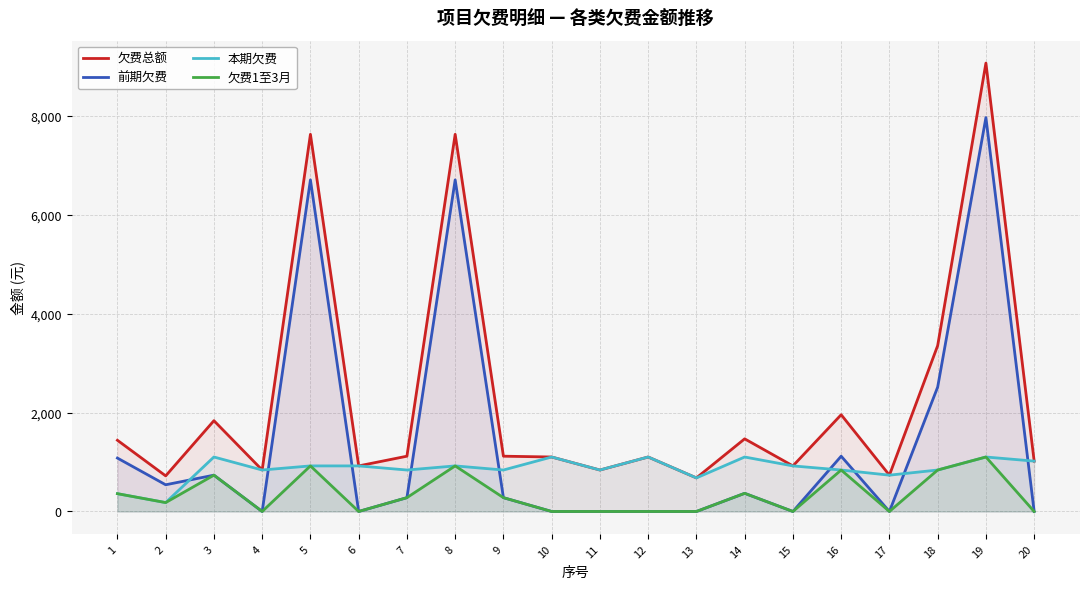

What is the sum of all 欠费总额 values?

45483.5